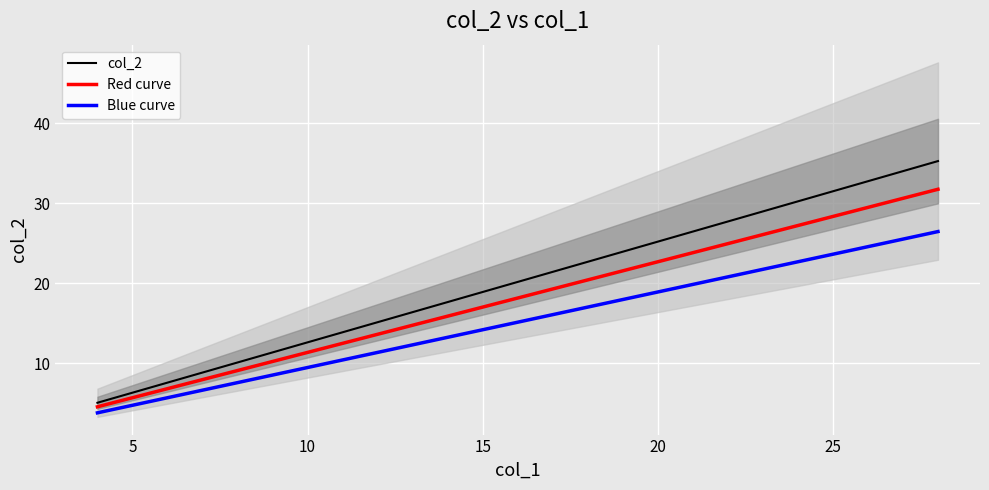

What is the lowest value of the Red curve series?

4.5